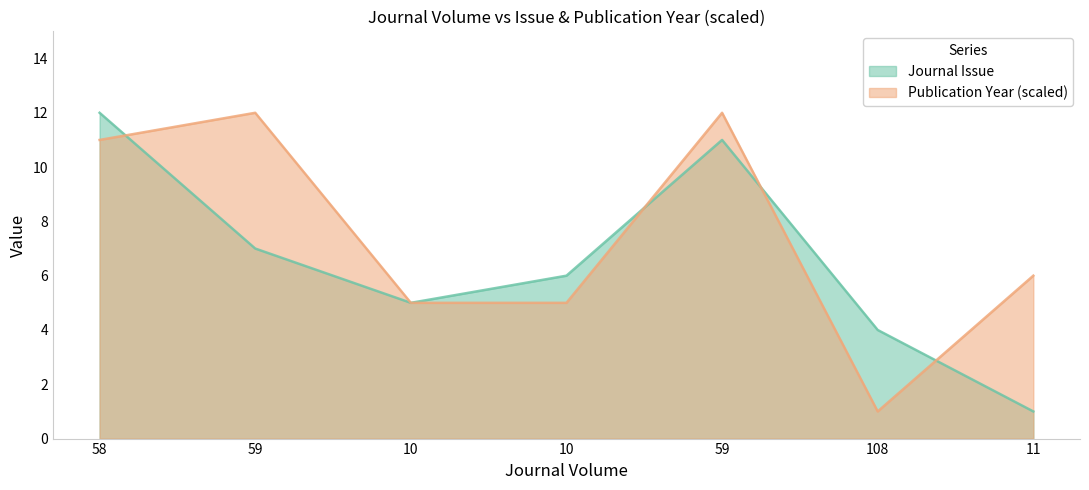

How many intersections are there between Publication Year and Journal Issue?

4